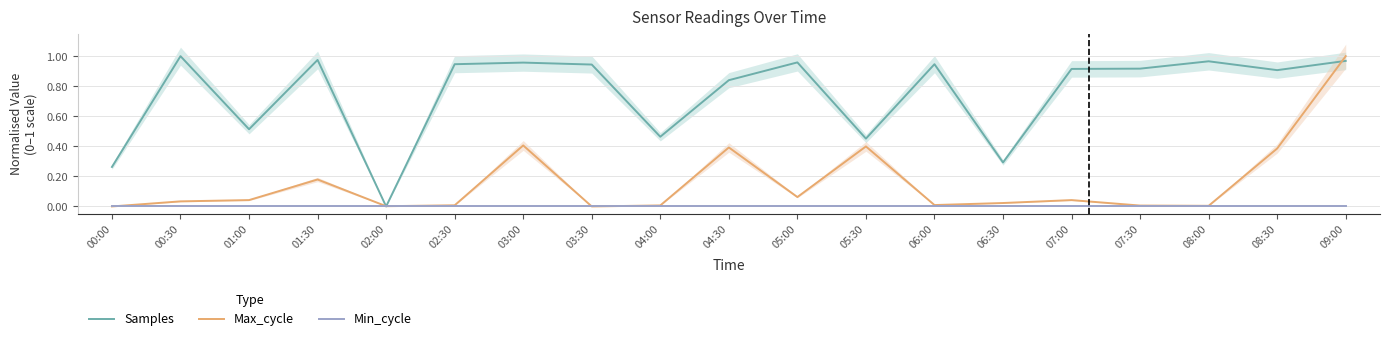

After their last crossing, which series has the higher values: Max_cycle or Samples?

Max_cycle